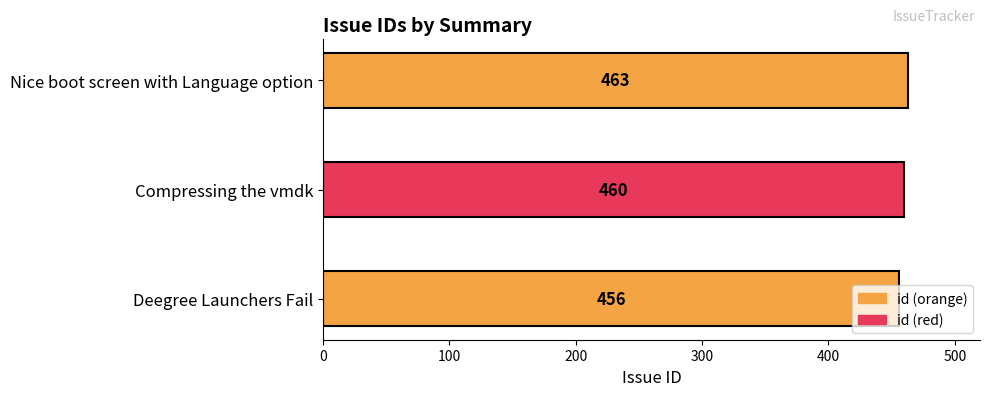

Which has a higher value, Deegree Launchers Fail or Nice boot screen with Language option?

Nice boot screen with Language option